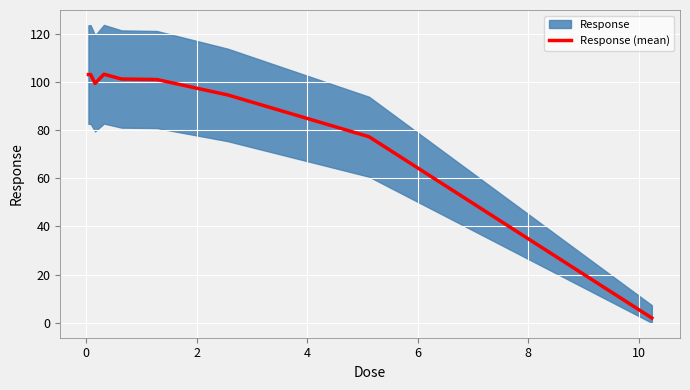

What is the minimum value shown in the chart?

2.0